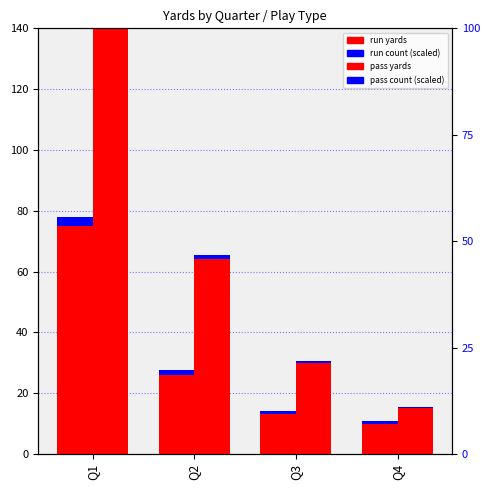

List the series in order of their peak value, highest first.

pass yards, run yards, run count (scaled), pass count (scaled)